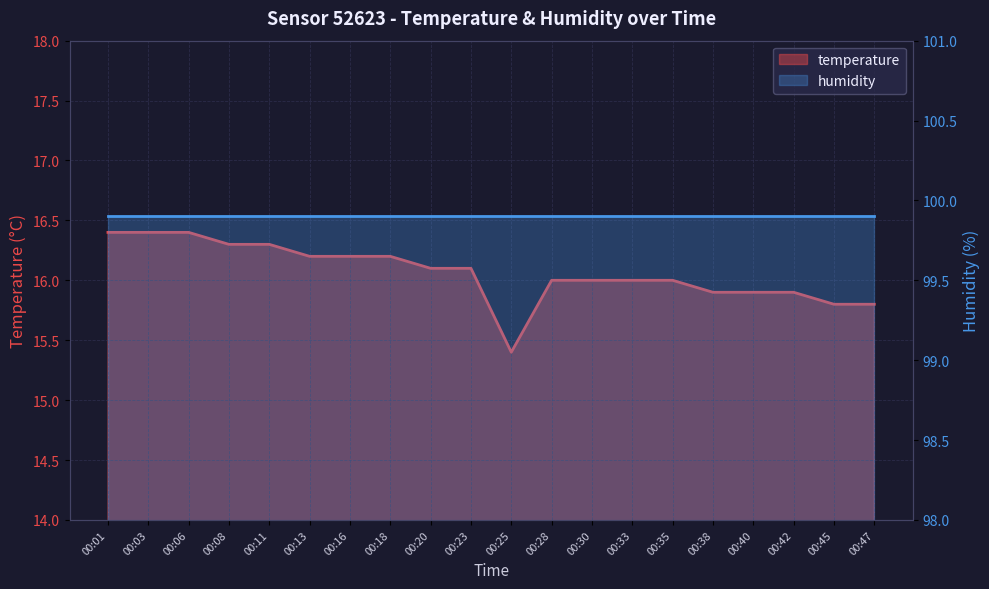

Is it true that the value at 00:06 is 4.9?

False